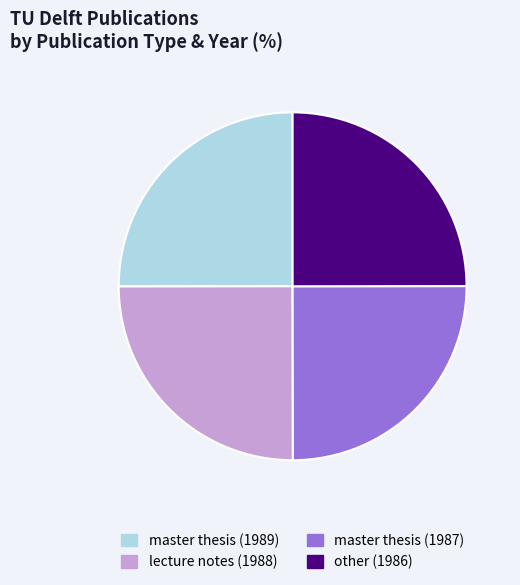

Count the number of slices in the pie.

4